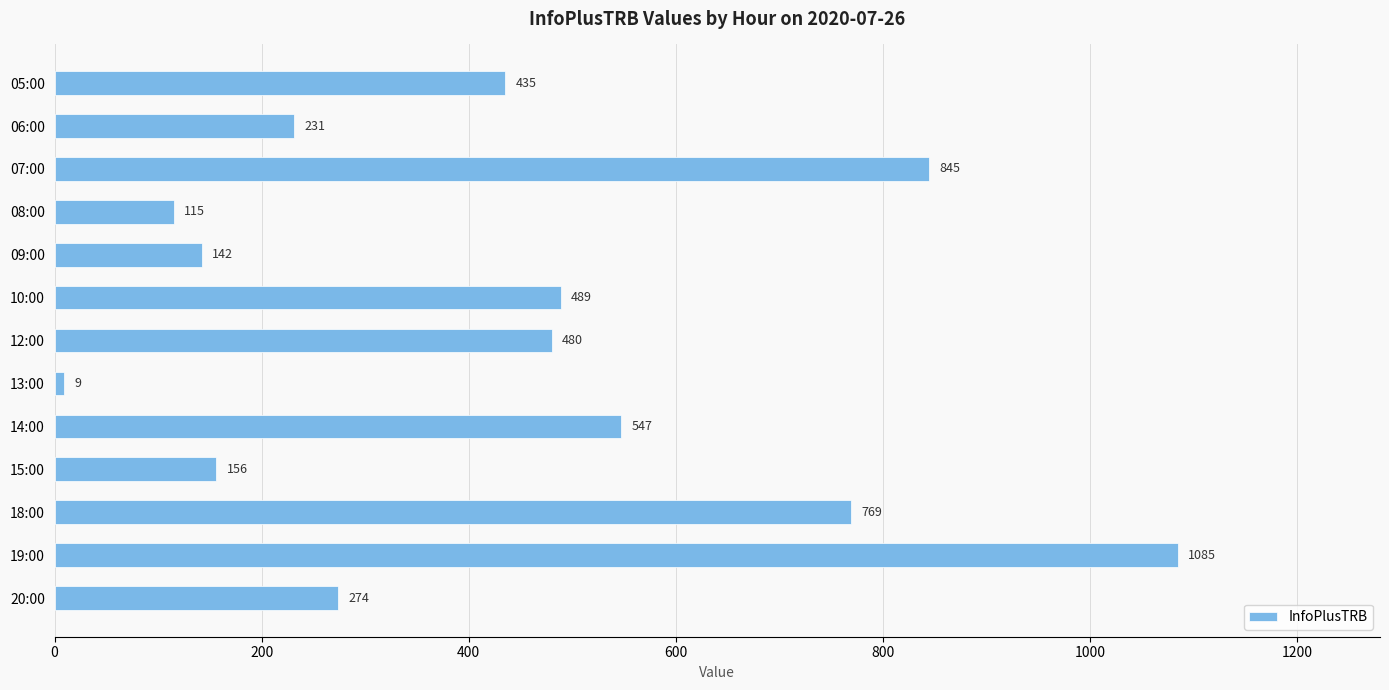

Reading bottom to top, what are all the values shown in this chart?

20:00=274	19:00=1085	18:00=769	15:00=156	14:00=547	13:00=9	12:00=480	10:00=489	09:00=142	08:00=115	07:00=845	06:00=231	05:00=435